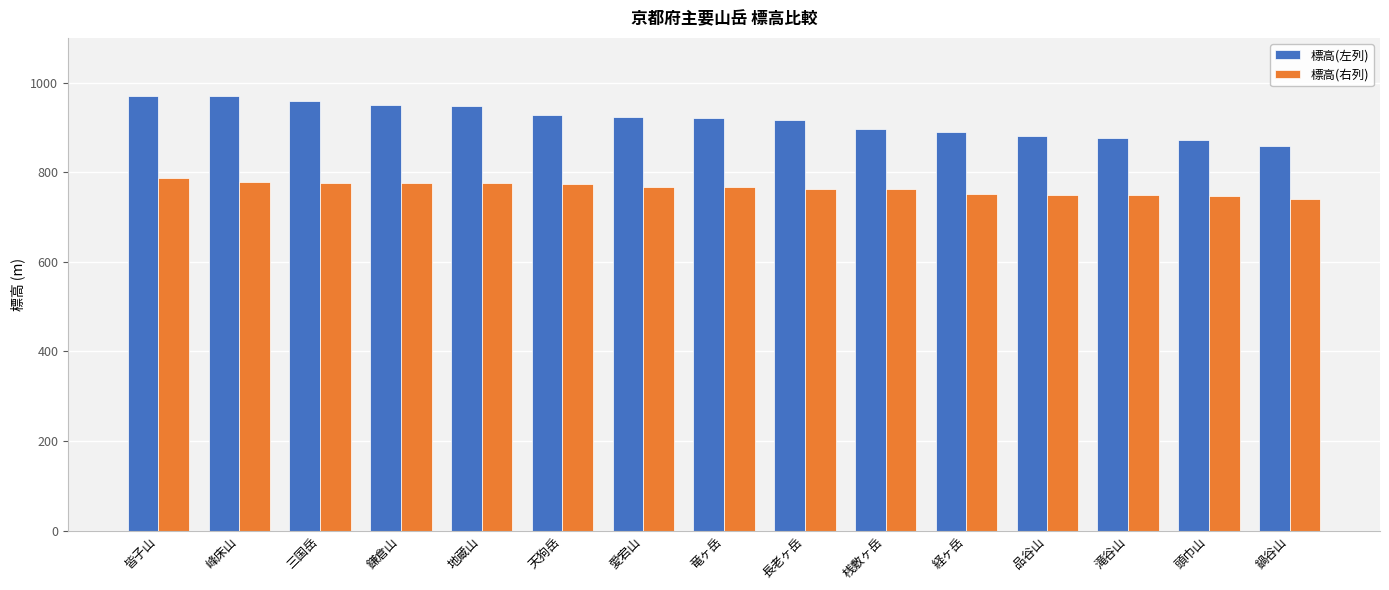

Is it true that 標高(左列) equals 917 at 長老ヶ岳?

True